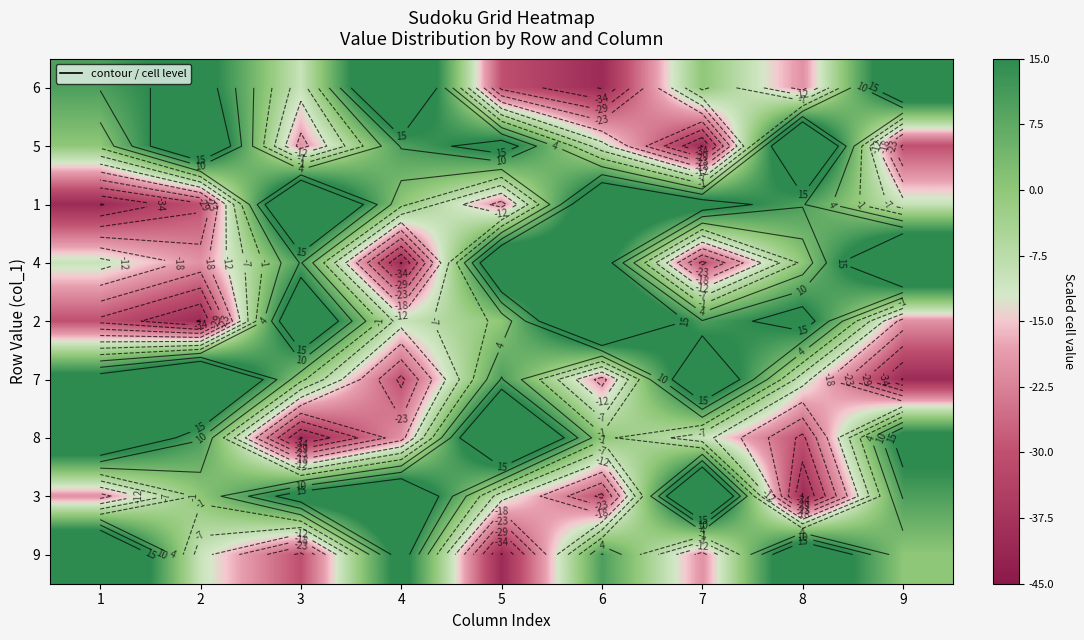

What value does the 4 series have at 1, to the nearest 10?

-10